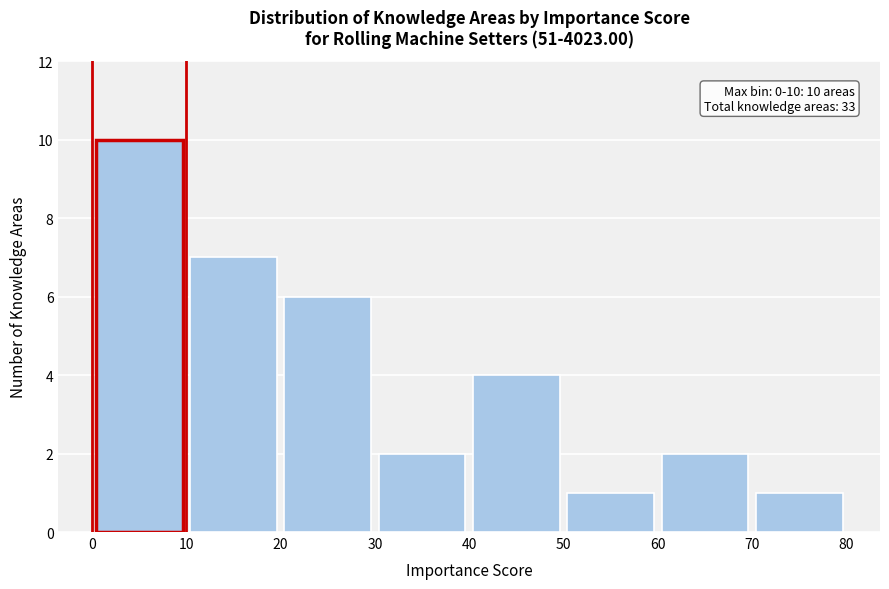

Which range on the x-axis has the tallest bar?

0 to 10